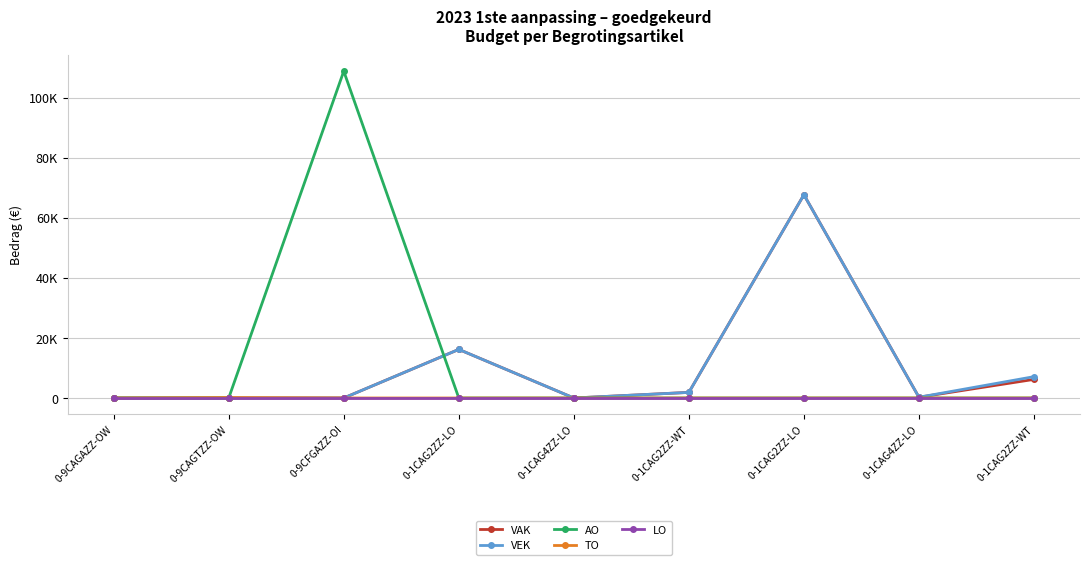

Rank the categories by VEK value from lowest to highest.

0-9CAGAZZ-OW, 0-9CAGTZZ-OW, 0-9CFGAZZ-OI, 0-1CAG4ZZ-LO, 0-1CAG4ZZ-LO, 0-1CAG2ZZ-WT, 0-1CAG2ZZ-WT, 0-1CAG2ZZ-LO, 0-1CAG2ZZ-LO